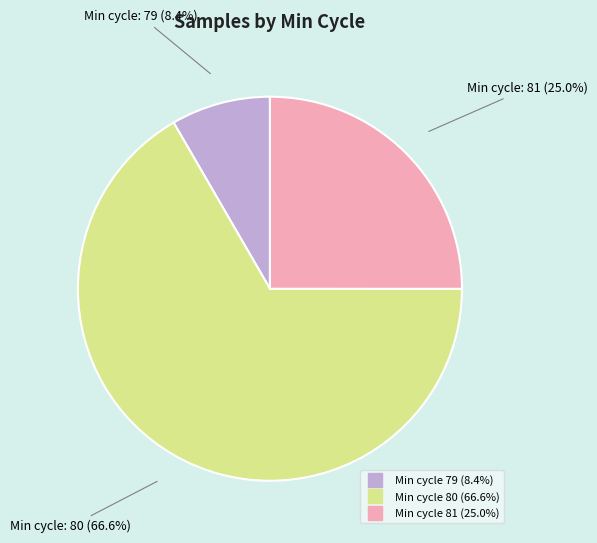

Is there any slice that represents more than half of the pie?

Yes